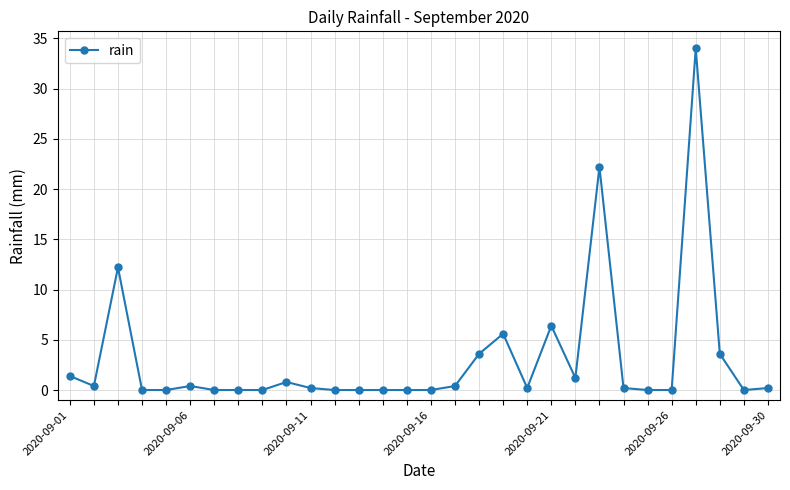

What is the greatest value displayed?

34.0